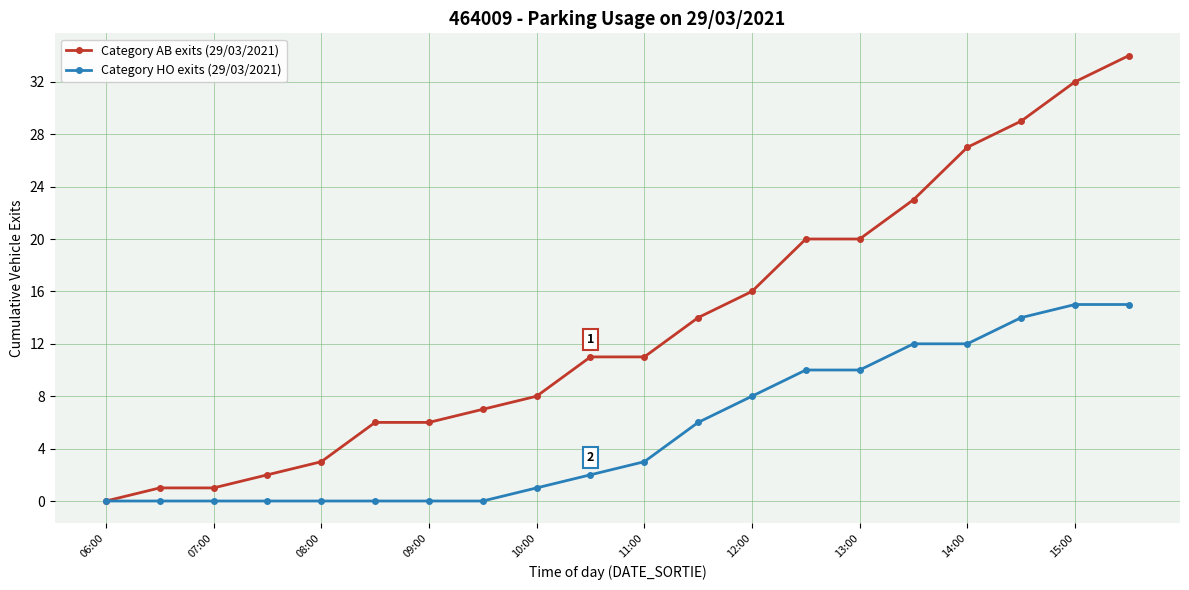

Does the chart have visible grid lines?

Yes